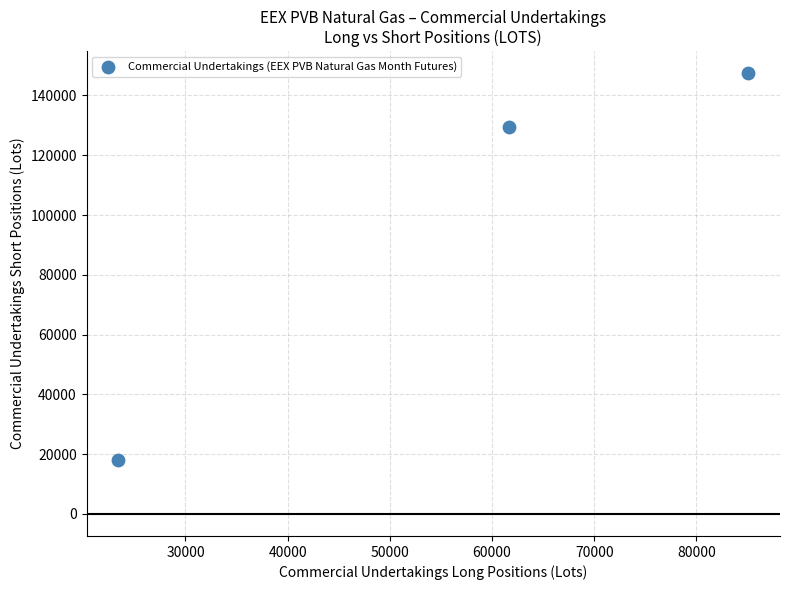

What is the average X value?

56728